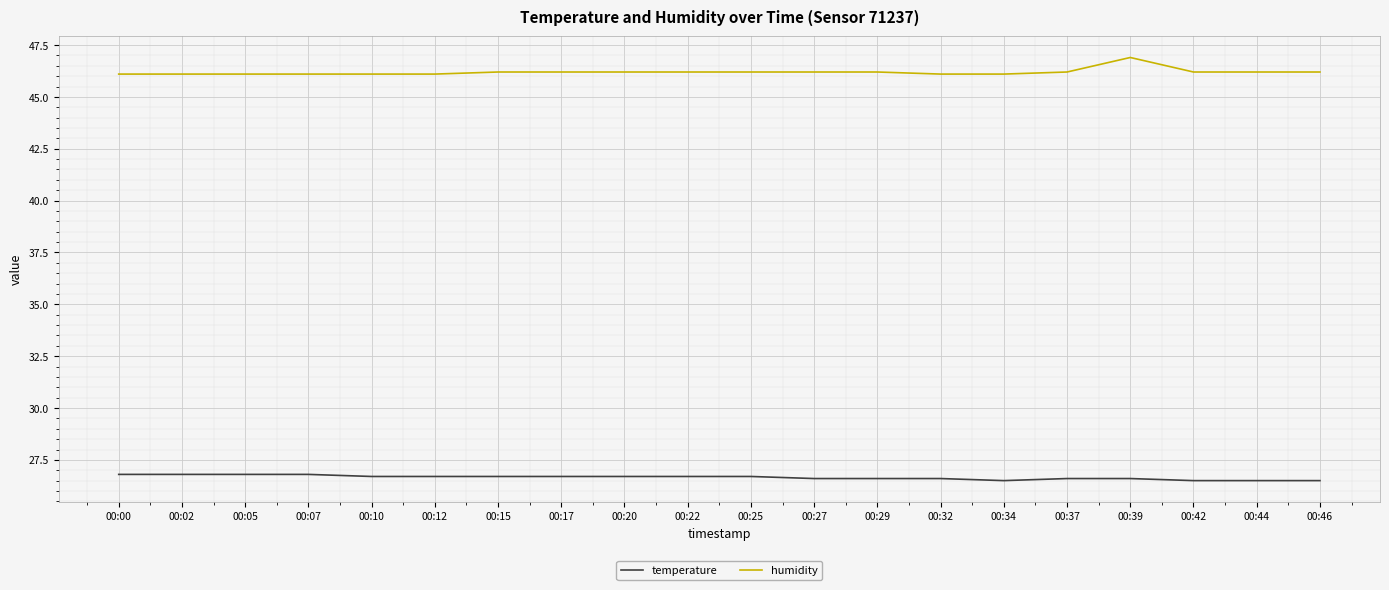

Reading left to right, extract all data points from this chart.

temperature: 00:00=26.8	00:02=26.8	00:05=26.8	00:07=26.8	00:10=26.7	00:12=26.7	00:15=26.7	00:17=26.7	00:20=26.7	00:22=26.7	00:25=26.7	00:27=26.6	00:29=26.6	00:32=26.6	00:34=26.5	00:37=26.6	00:39=26.6	00:42=26.5	00:44=26.5	00:46=26.5
humidity: 00:00=46.1	00:02=46.1	00:05=46.1	00:07=46.1	00:10=46.1	00:12=46.1	00:15=46.2	00:17=46.2	00:20=46.2	00:22=46.2	00:25=46.2	00:27=46.2	00:29=46.2	00:32=46.1	00:34=46.1	00:37=46.2	00:39=46.9	00:42=46.2	00:44=46.2	00:46=46.2